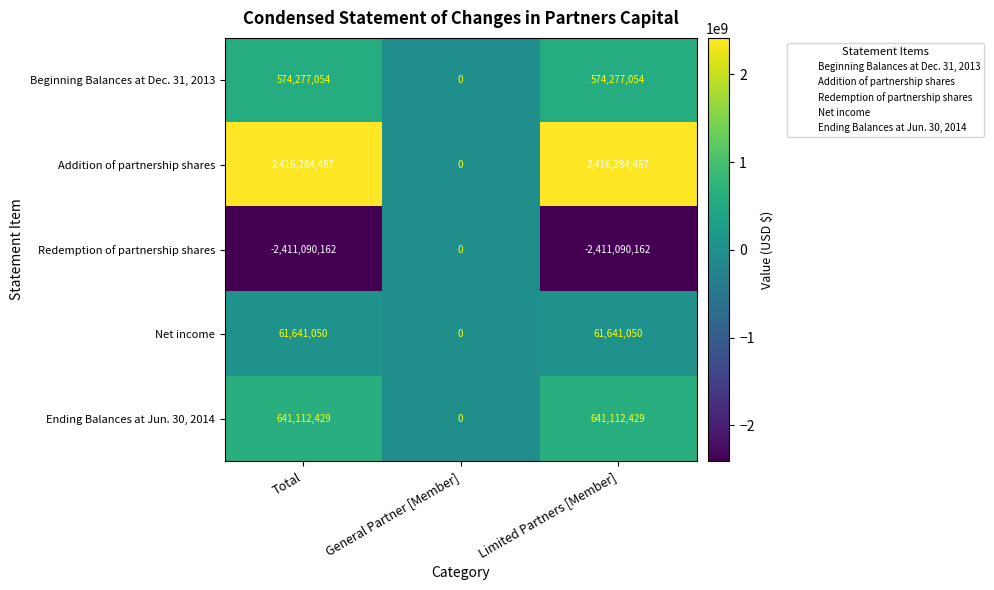

What is the minimum value shown in the chart?

-2411090162